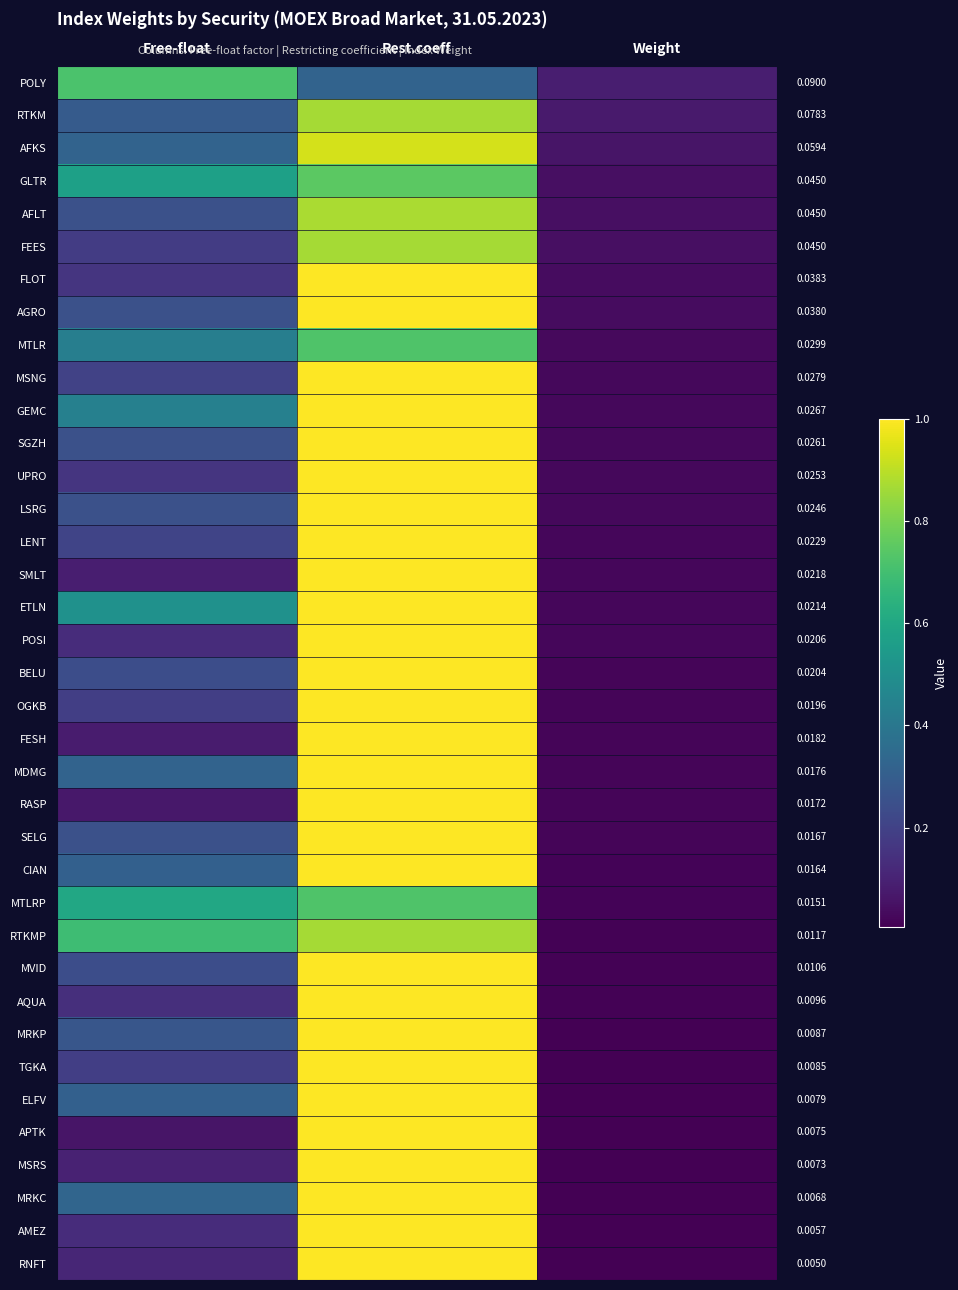

Is it true that OGKB equals 0.3 at Rest.coeff?

False